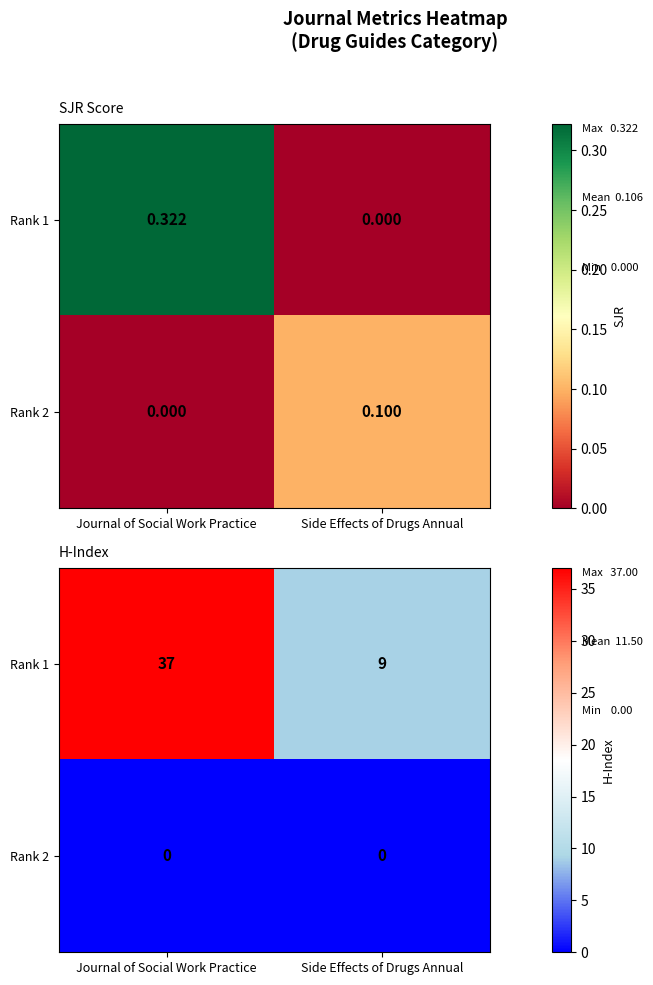

Which has a higher value, Side Effects of Drugs Annual or Journal of Social Work Practice?

Journal of Social Work Practice